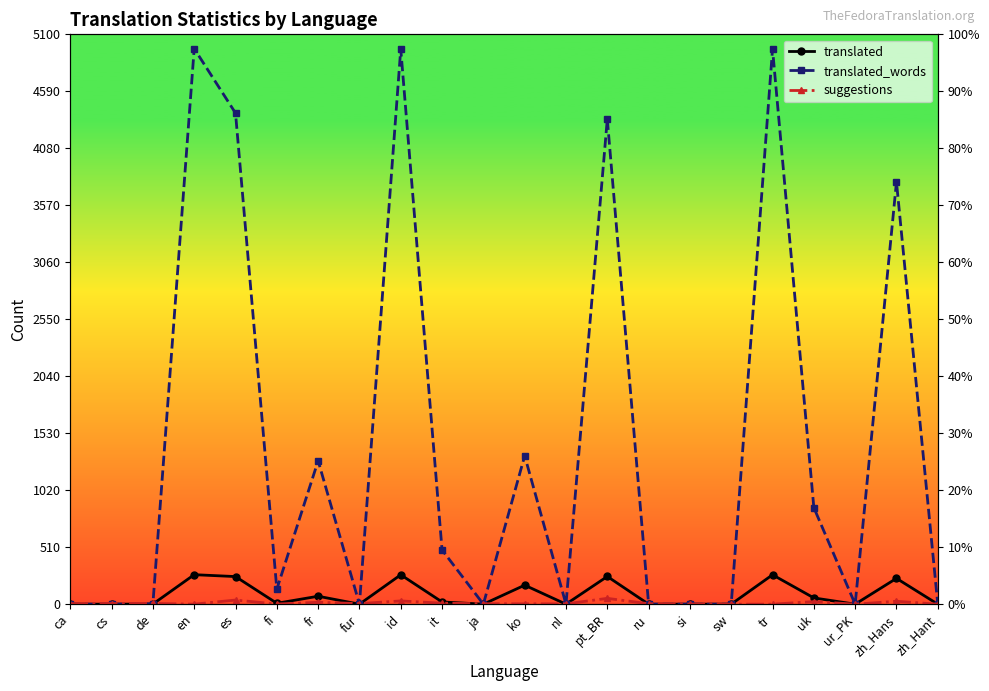

At which label is translated closest to 132?

ko